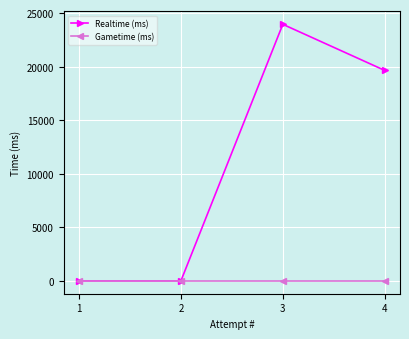

Rank the series by their average value, from highest to lowest.

Realtime (ms), Gametime (ms)